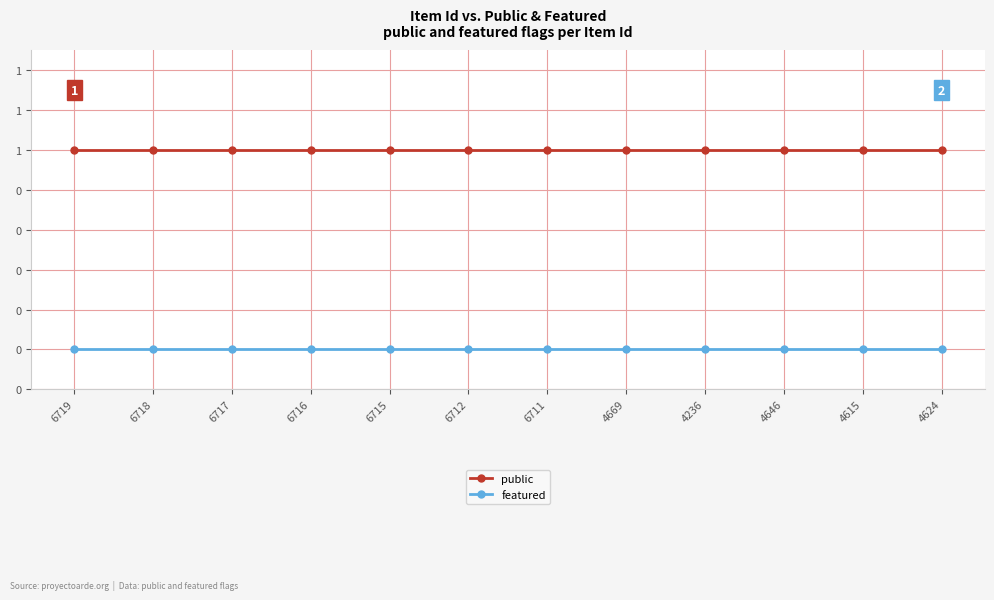

True or false: public and featured cross at least once.

False